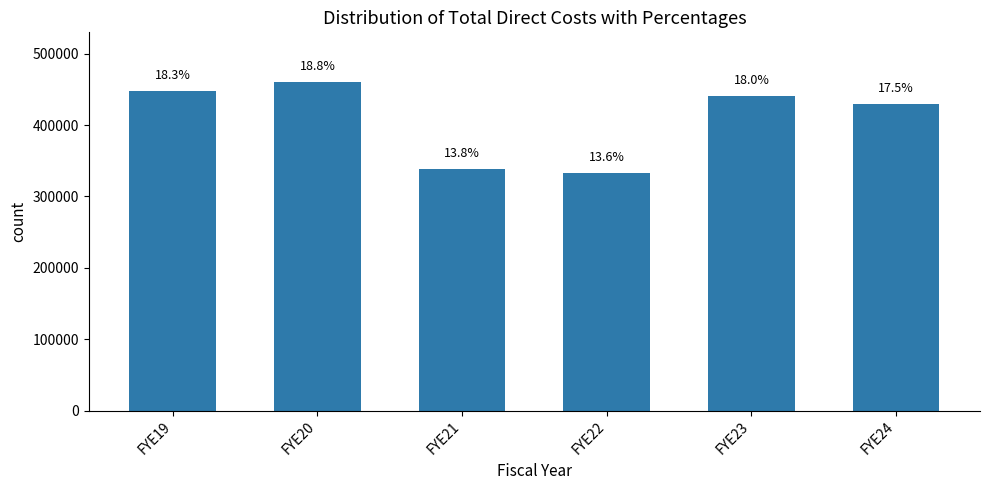

List the labels in order of value, largest first.

FYE20, FYE19, FYE23, FYE24, FYE21, FYE22